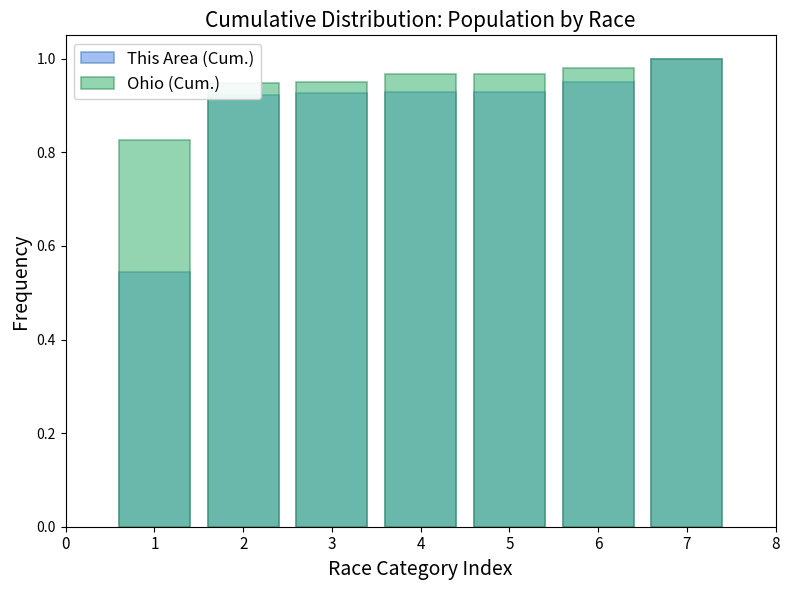

What is the average value of the This Area (Cum.) series?

0.9